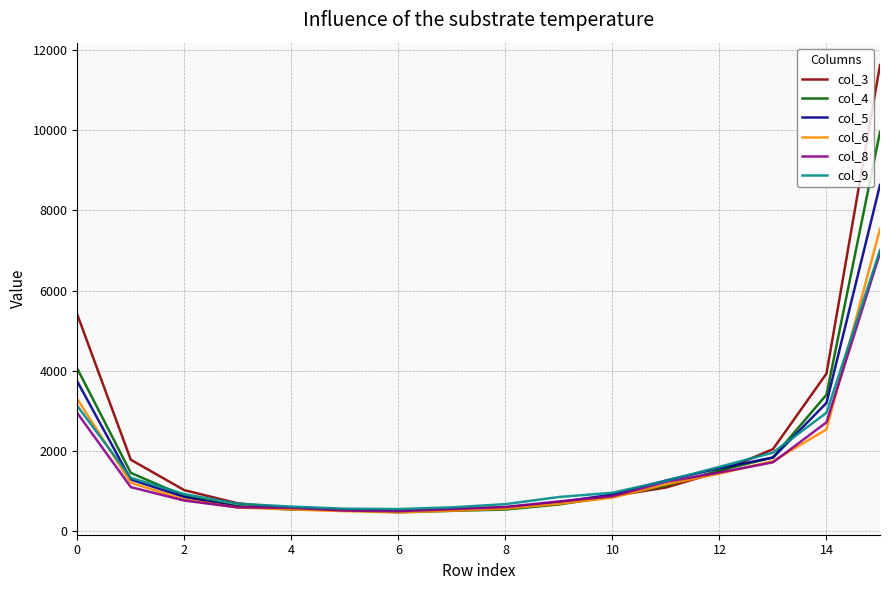

Which series has the largest range (max minus min)?

col_3